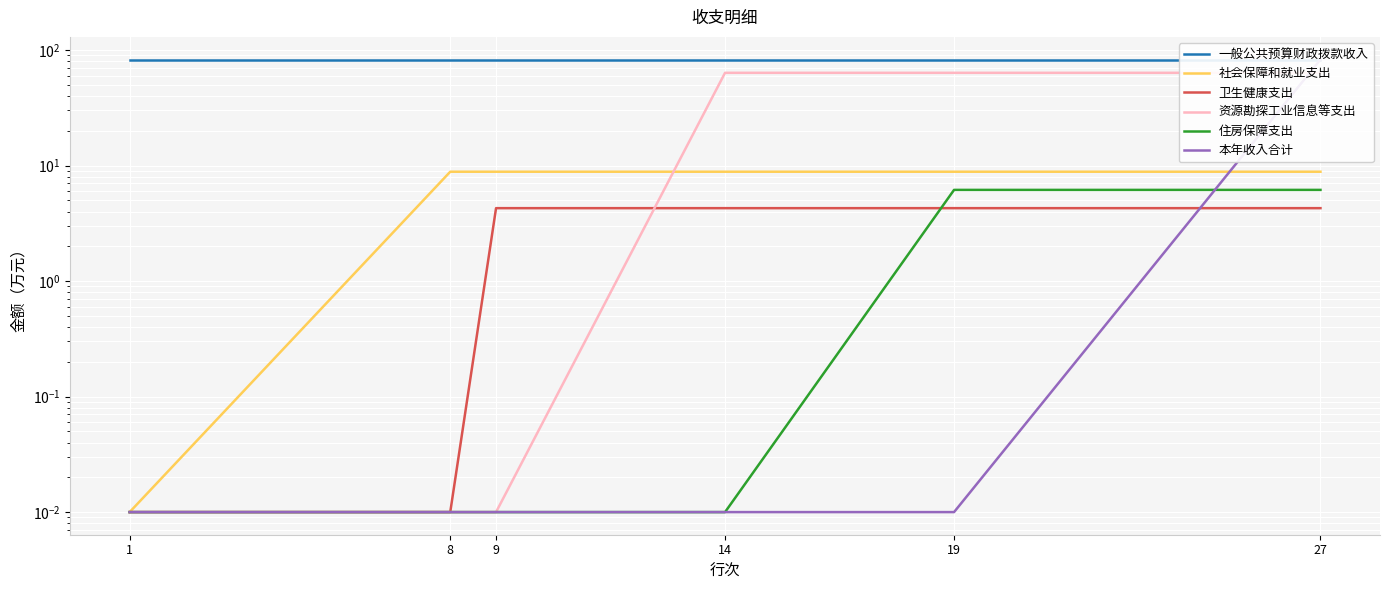

True or false: 本年收入合计 has more than 0 interior local peaks.

False